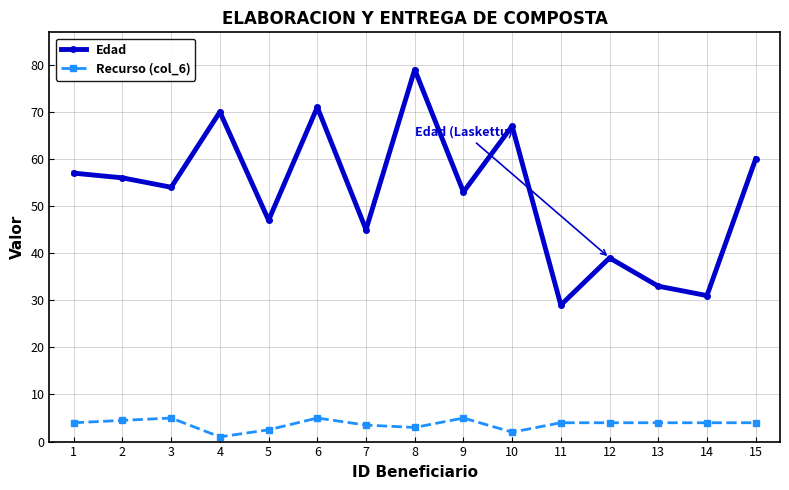

What is the difference between the Edad values at 2 and 4?

14.0